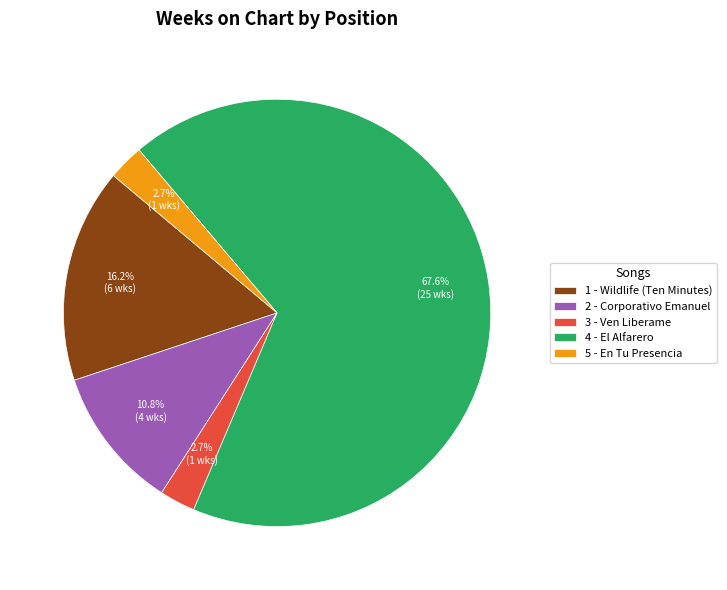

The 4 - El Alfarero slice represents 59% of the pie. True or false?

False